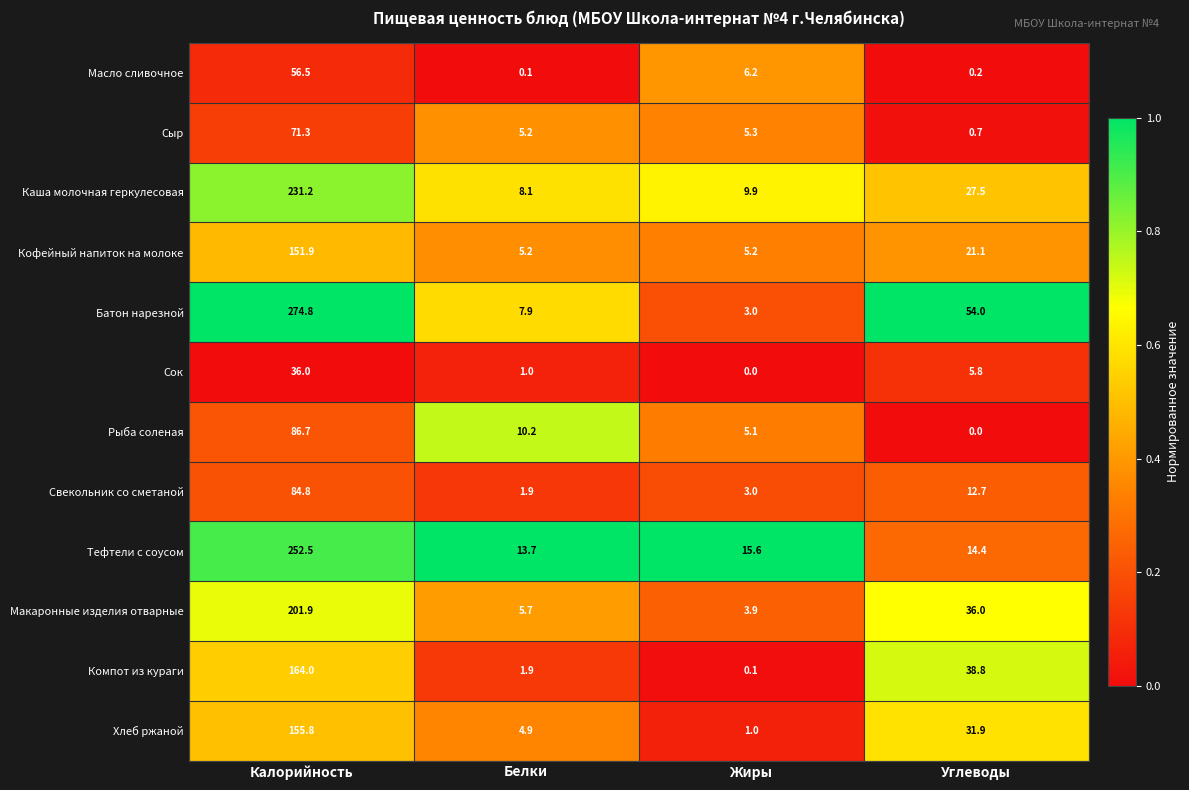

What is the difference between the highest and lowest values at Калорийность?

238.8